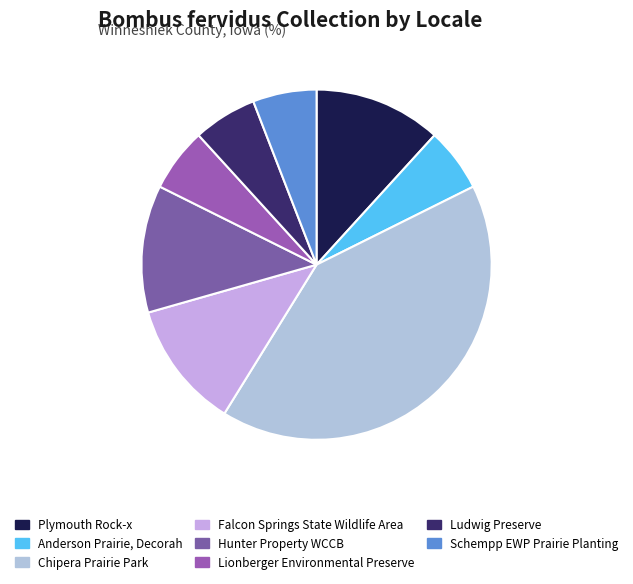

How many slices are in this pie chart?

8